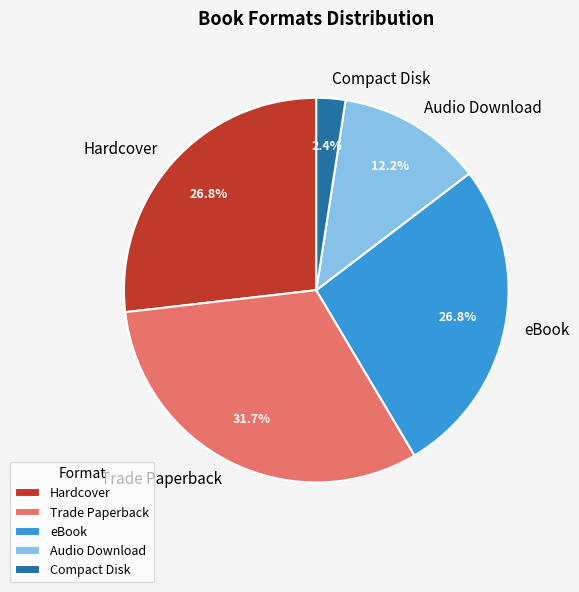

Which has a higher value, Hardcover or Trade Paperback?

Trade Paperback